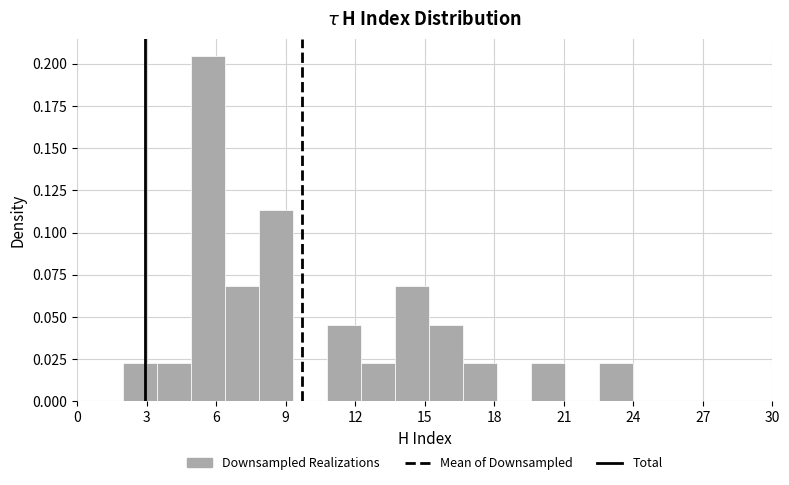

Around what value on the x-axis is the tallest bar? Give the approximate position of its centre, as read against the axis.

5.5